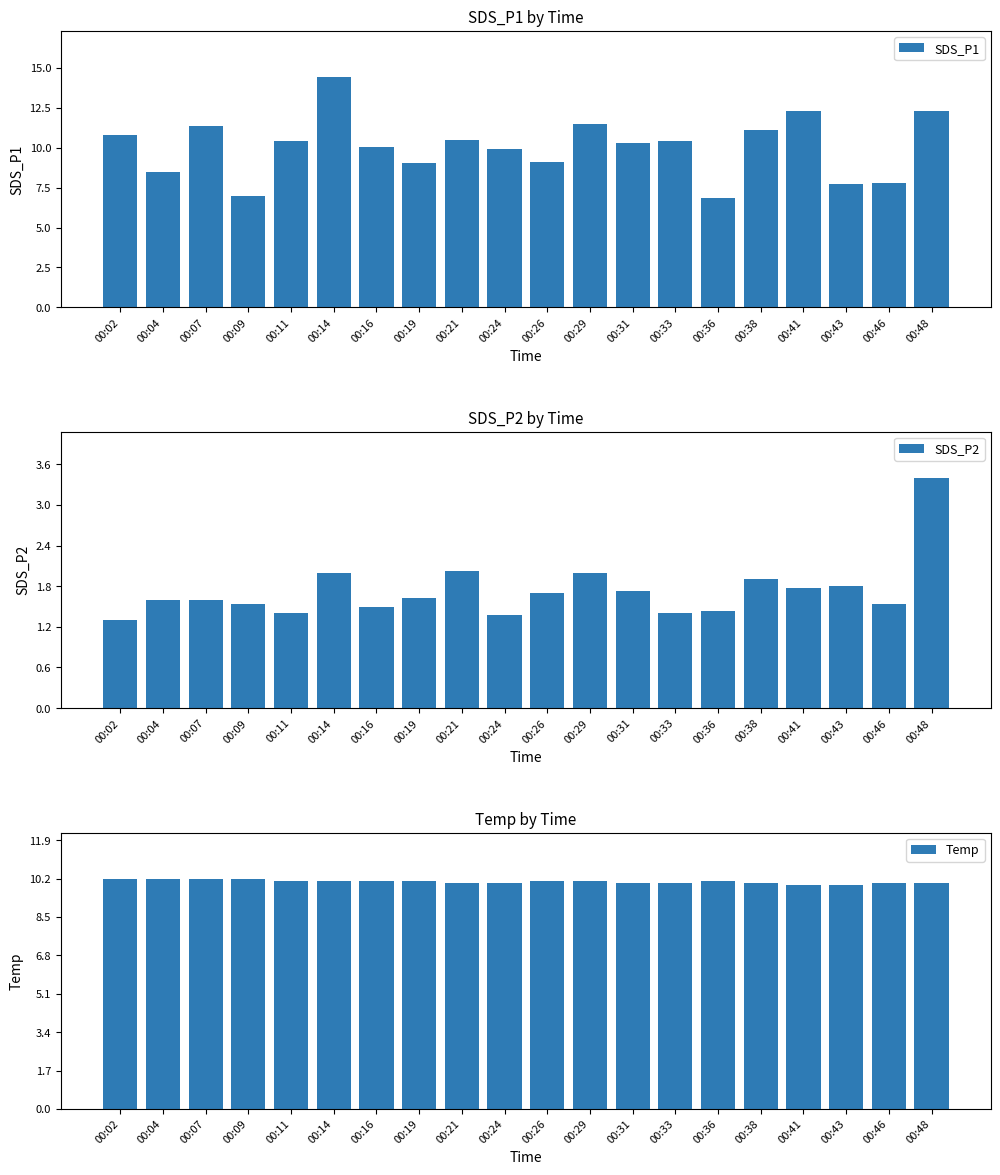

Which series has the largest range (max minus min)?

SDS_P1